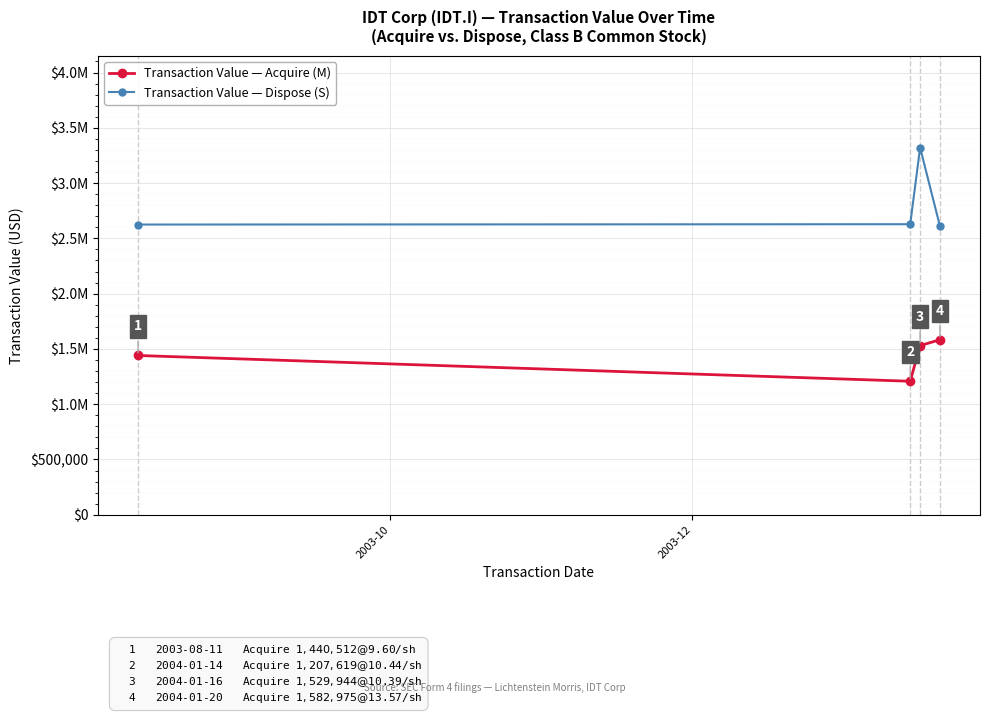

Which series has the largest range (max minus min)?

Transaction Value — Dispose (S)